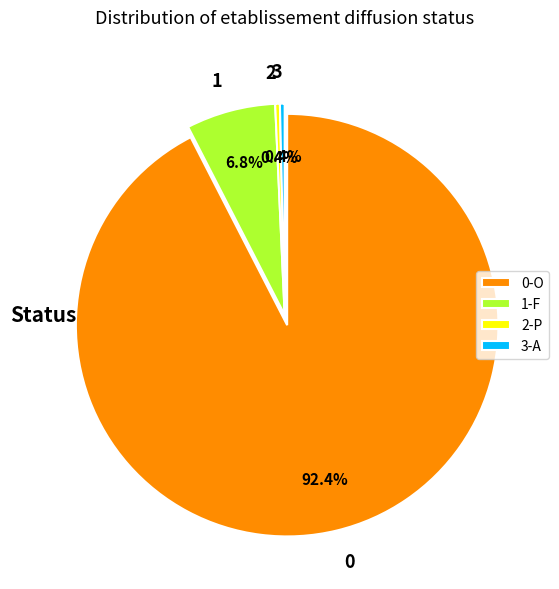

What percentage do P and O together represent?

92.8%